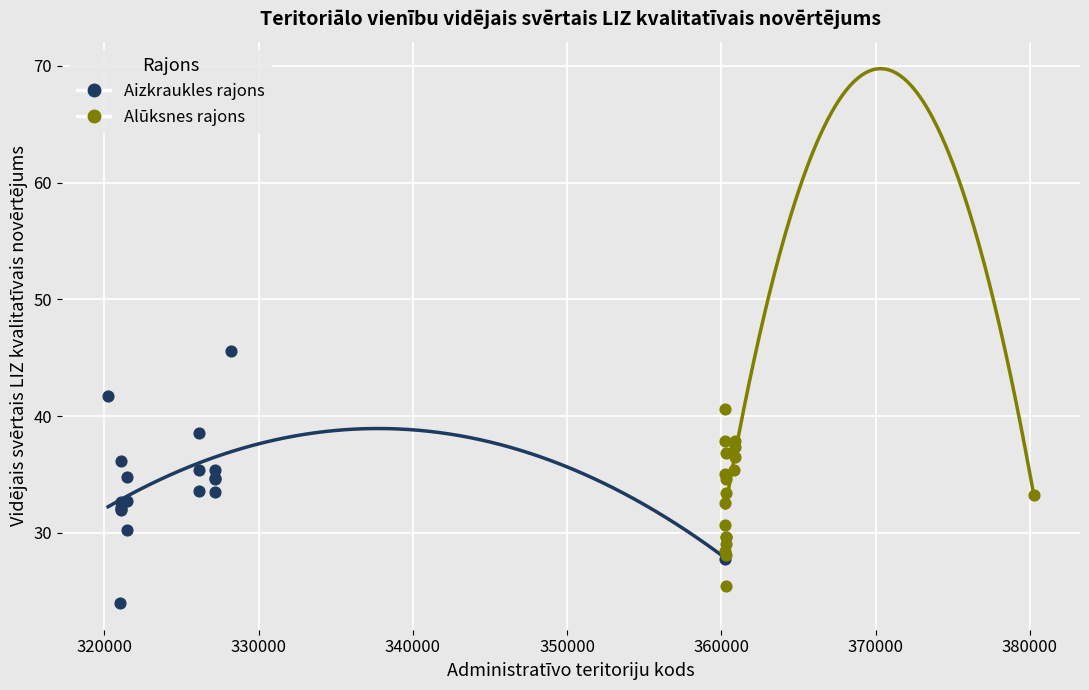

Which series contains the highest Y value?

Aizkraukles rajons